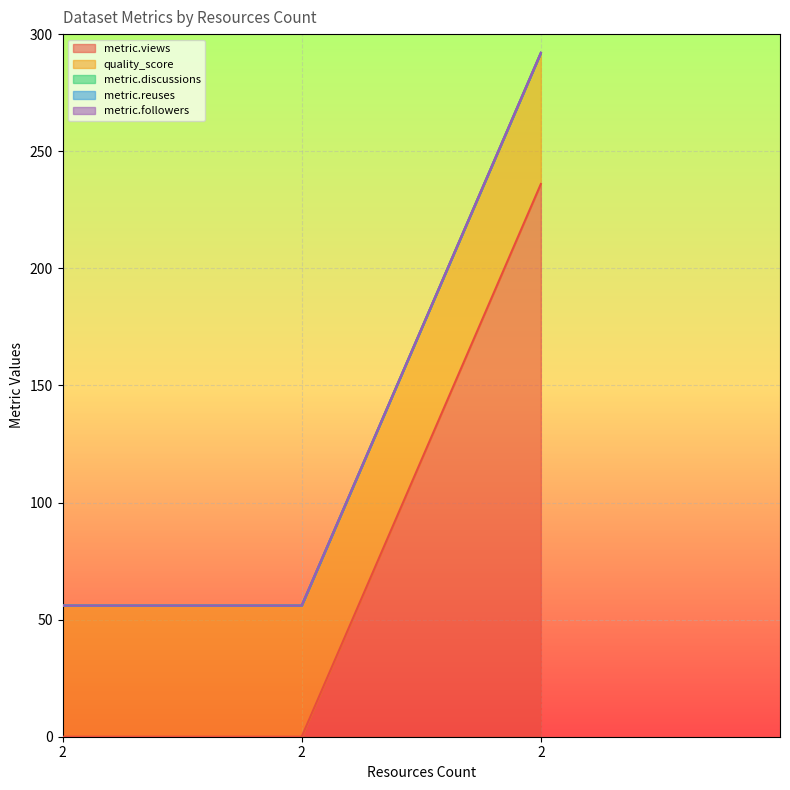

Which series has the largest total across all categories?

metric.views